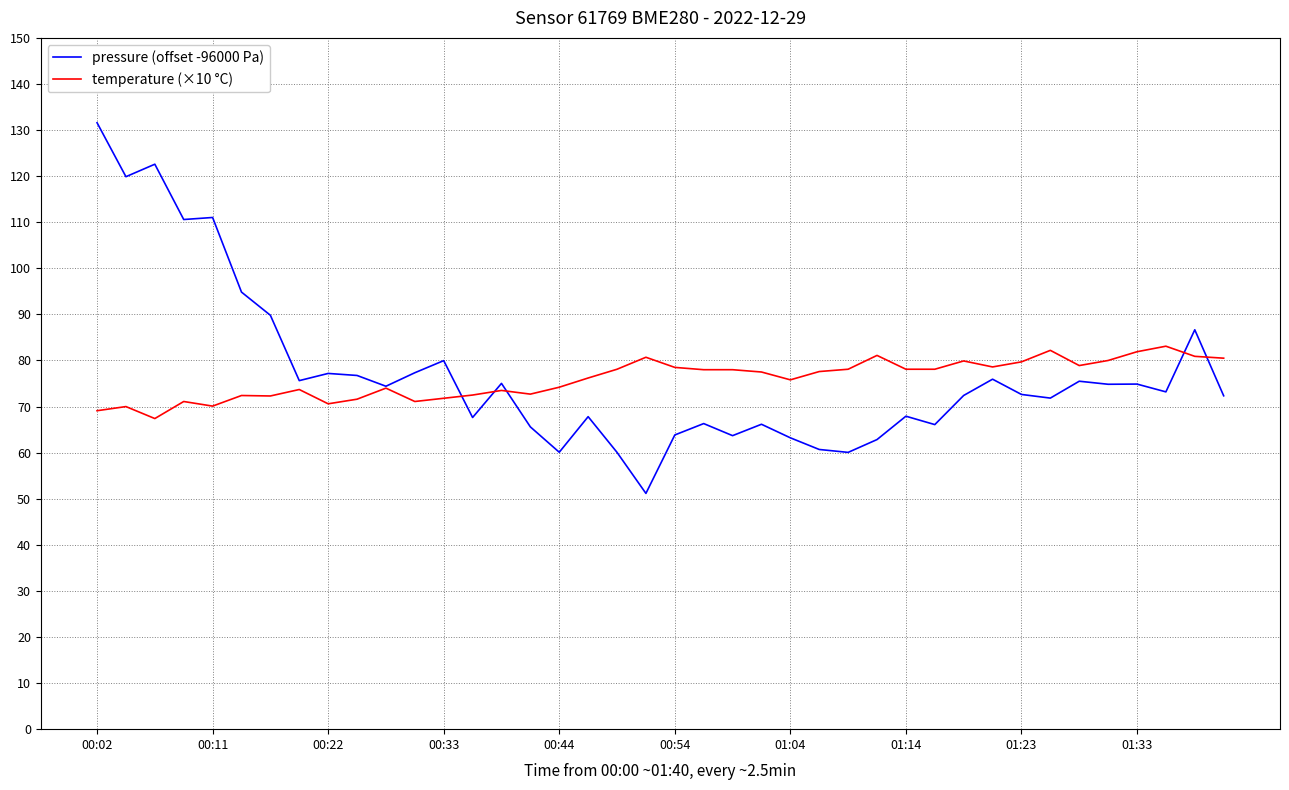

Which series has the largest range (max minus min)?

pressure (offset -96000 Pa)